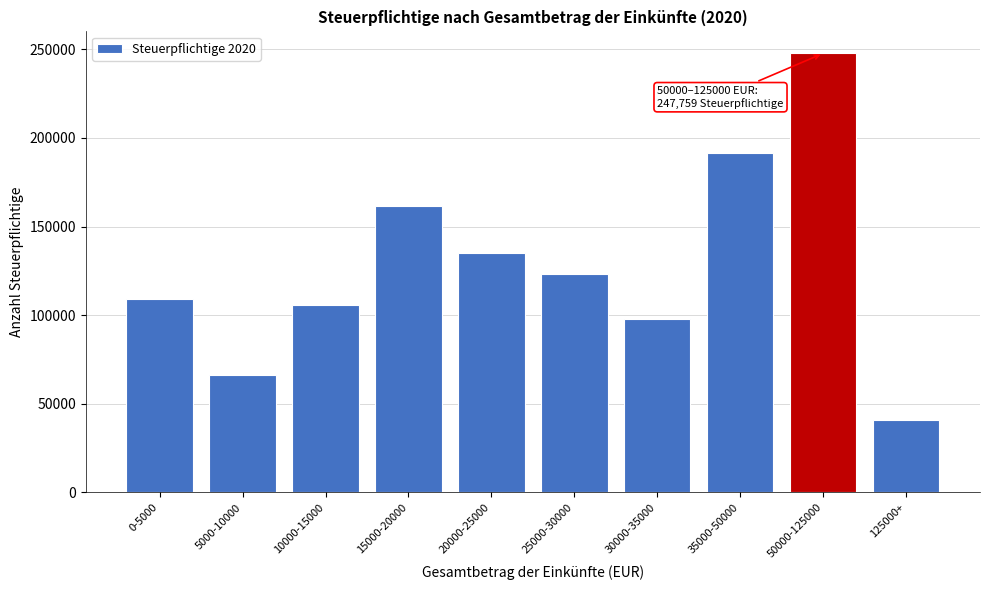

Reading left to right, extract all data points from this chart.

109168	66138	105489	161352	134960	123093	97707	191628	247759	41058